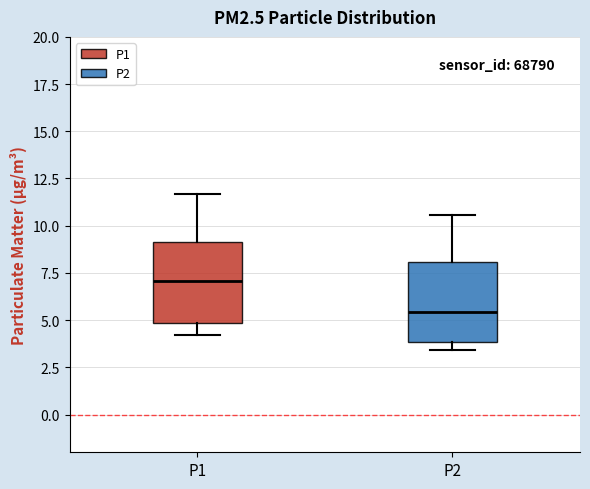

Where does the lower whisker of the box for P1 end on the y-axis? The values are not printed on the chart, so give them approximately, as read against the axis.

4.0